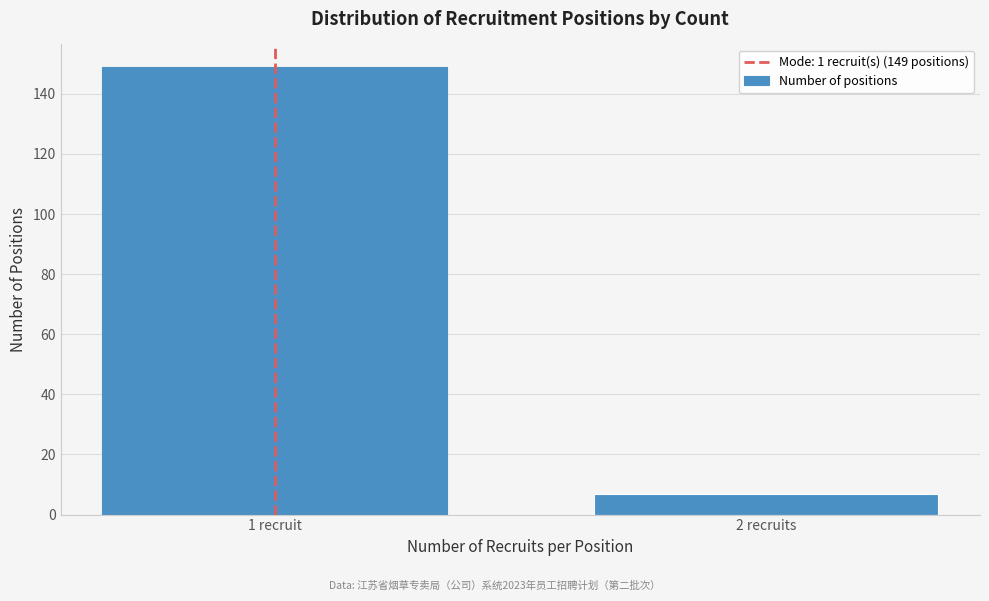

Reading right to left, transcribe all the data shown in this chart.

7	149